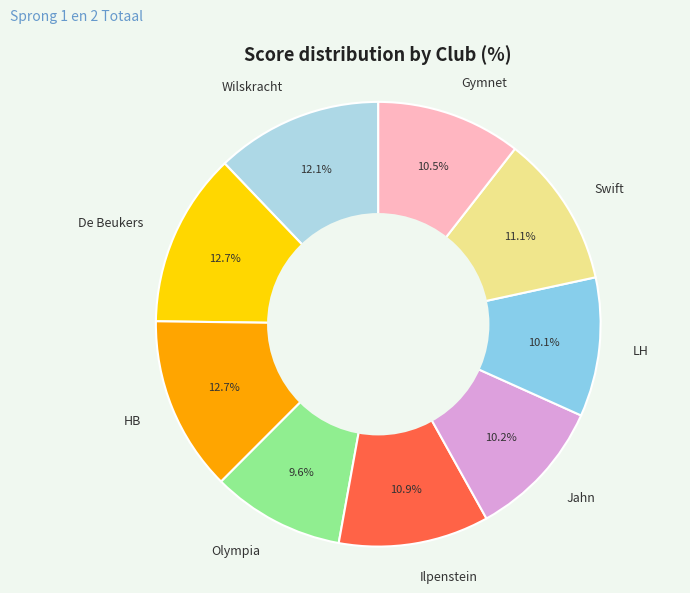

Which has a higher value, Olympia or Jahn?

Jahn